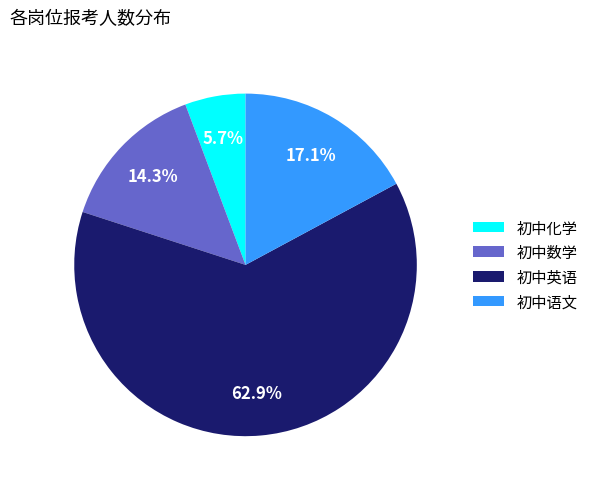

What percentage is the 初中化学 slice, to the nearest percent?

6%